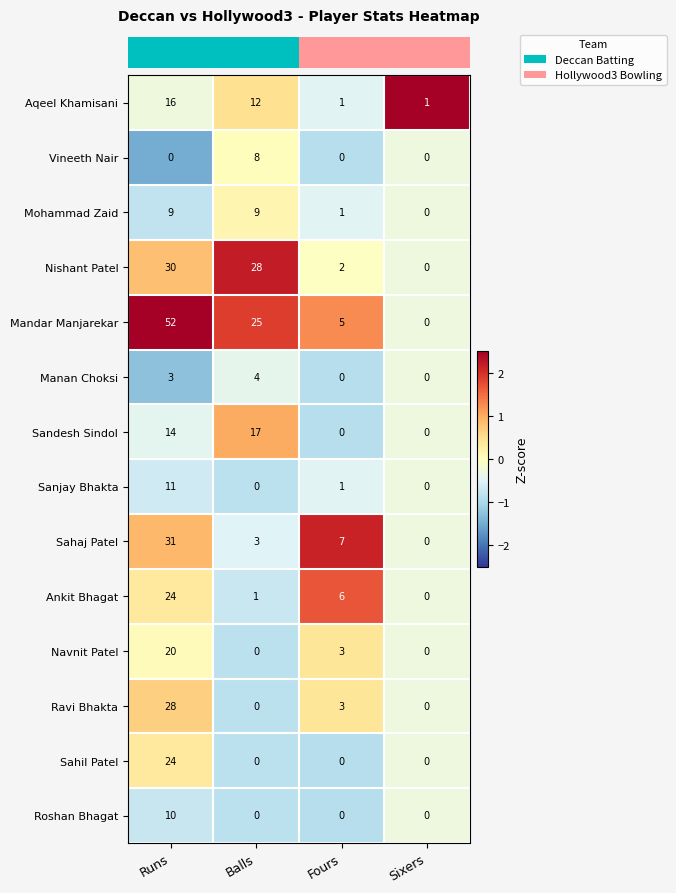

At how many categories does at least one series exceed 0?

4